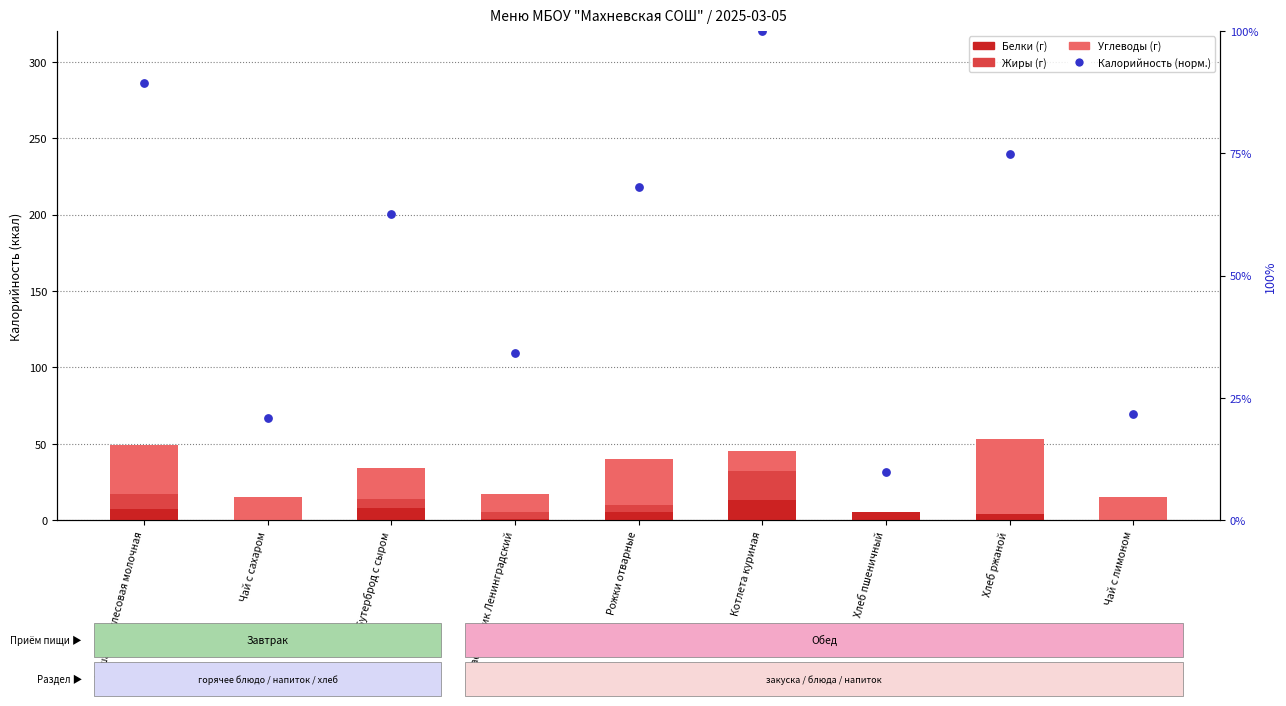

At which category is the sum across all series the highest?

Котлета куриная